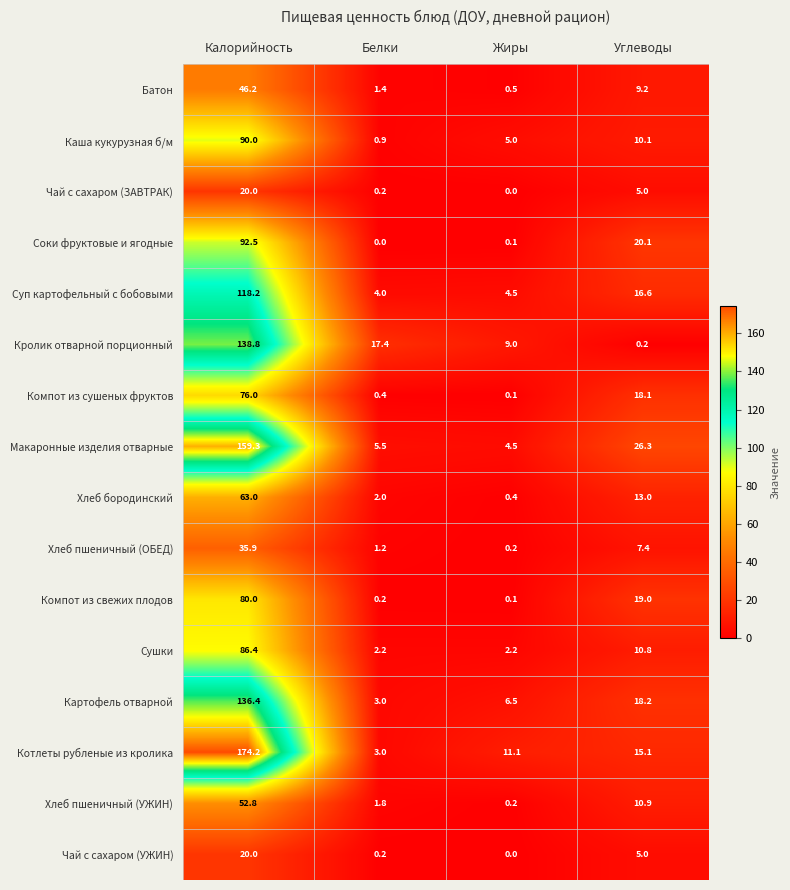

How many values in the Хлеб бородинский series are below 13?

2